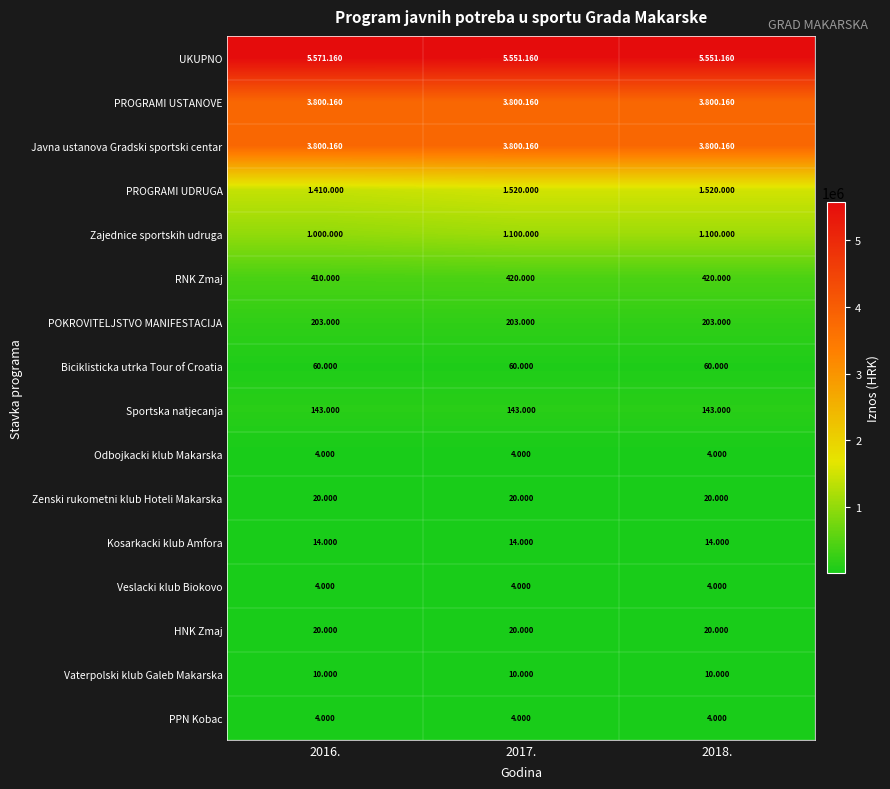

The value of POKROVITELJSTVO MANIFESTACIJA at 2017. is 75346. True or false?

False